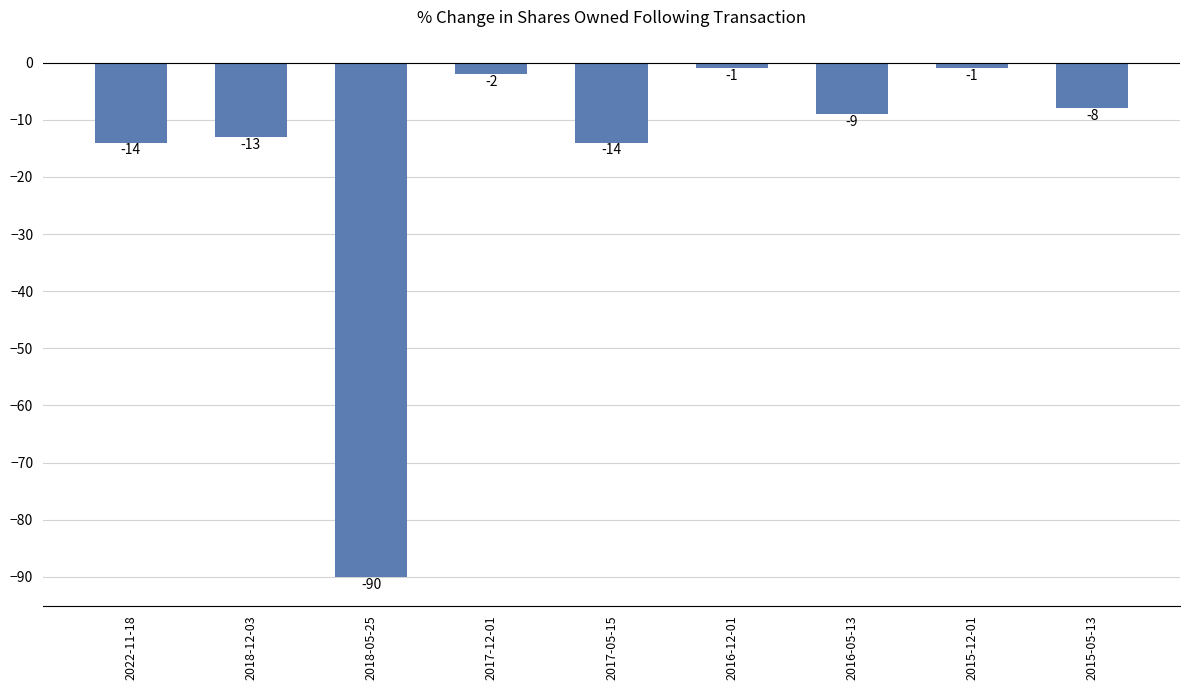

Reading right to left, list all the values displayed in this chart.

-8	-1	-9	-1	-14	-2	-90	-13	-14